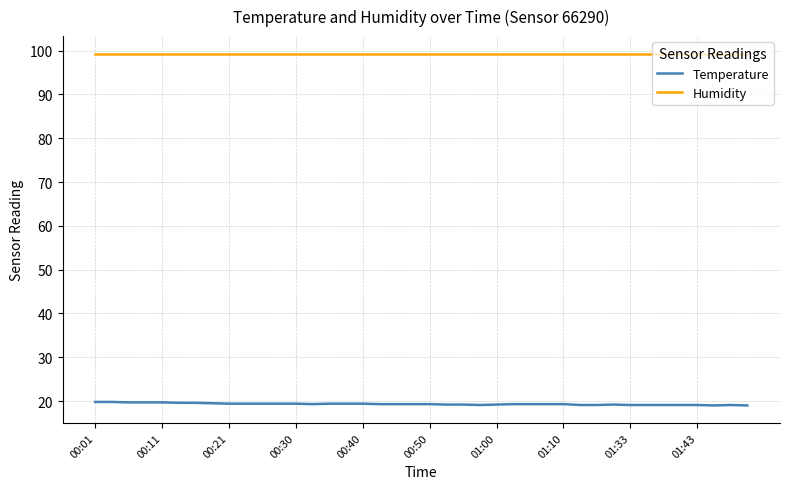

What is the maximum value for Humidity?

99.3